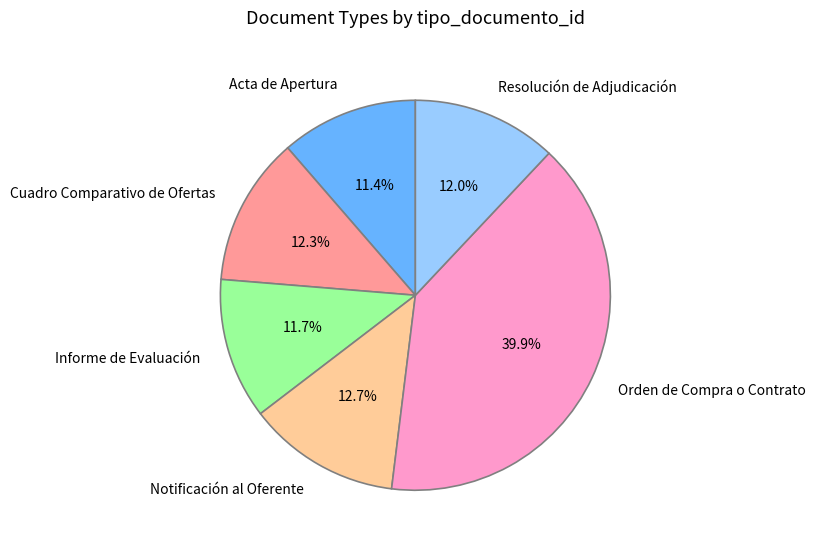

To the nearest percent, what is the average slice percentage?

17%